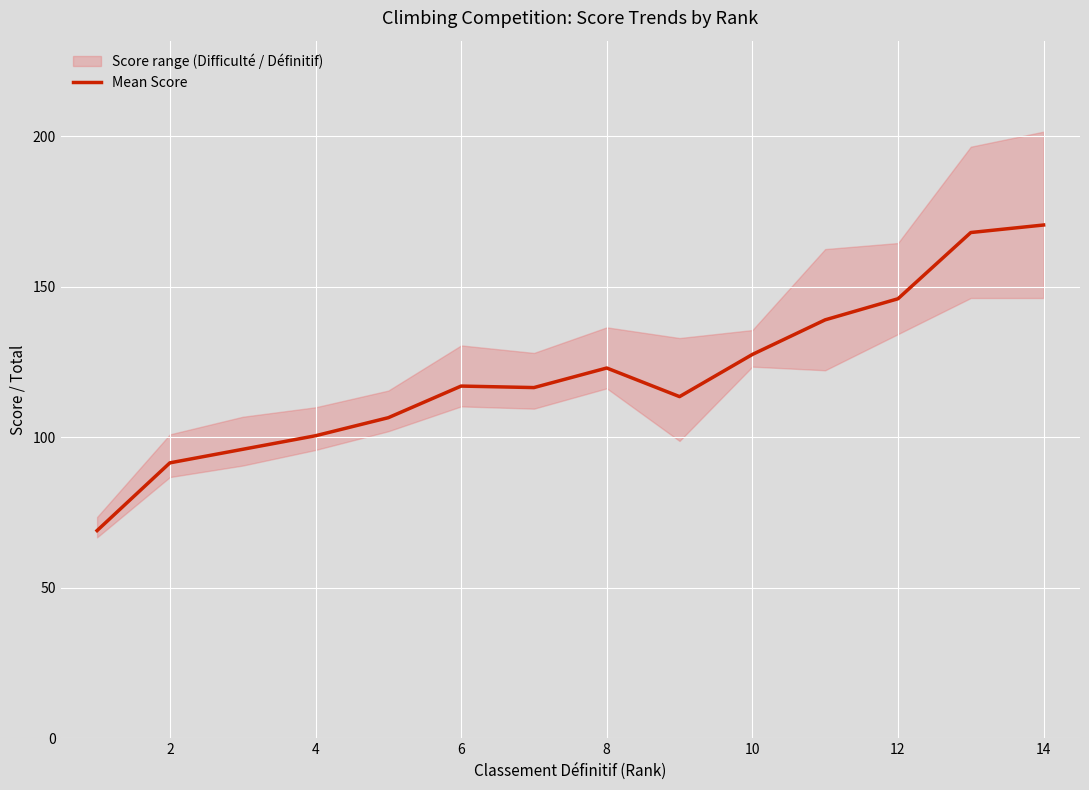

Reading left to right, transcribe all the data shown in this chart.

69.0	91.5	96.0	100.5	106.5	117.0	116.5	123.0	113.5	127.5	139.0	146.0	168.0	170.5